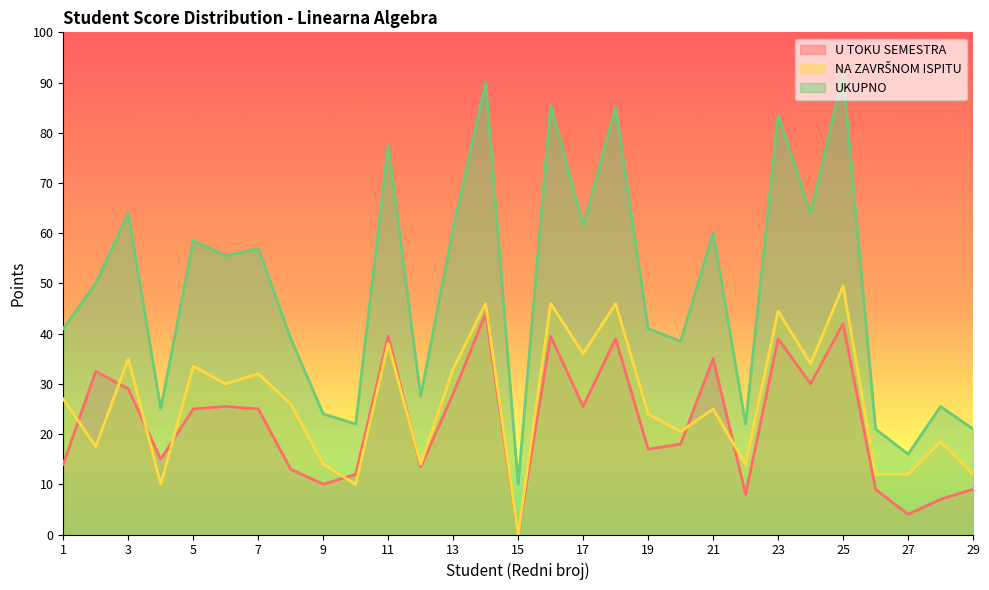

What is the sum of the U TOKU SEMESTRA values at 7 and 10?

37.0